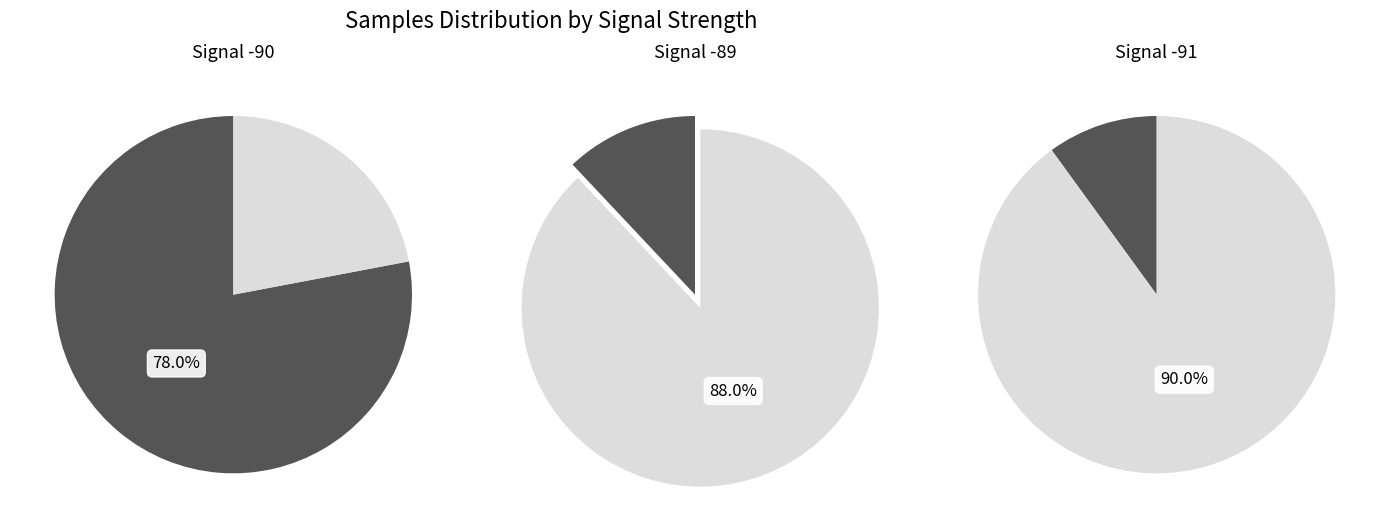

Is the sum of SDS_P2 and BME280_humidity greater than half?

No